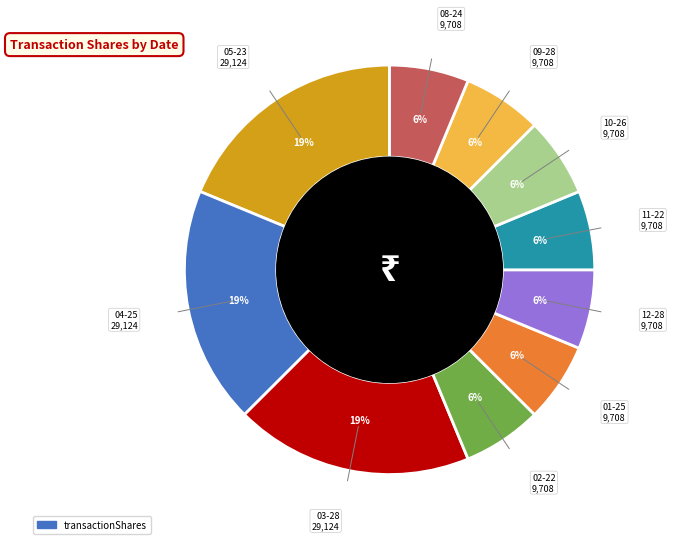

Does any single category account for the majority?

No